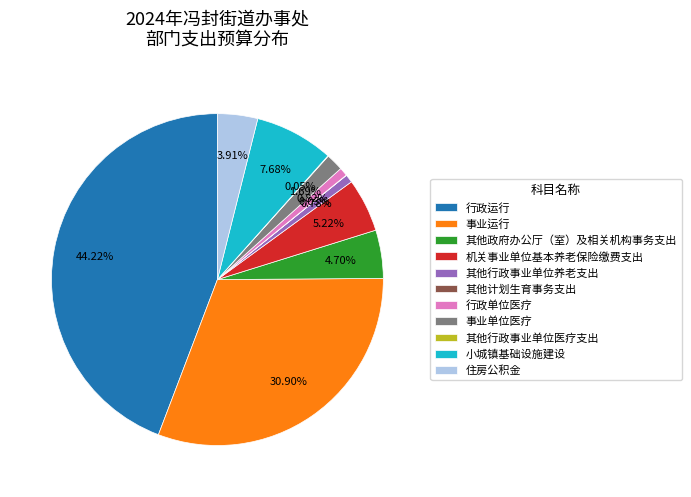

To the nearest percent, what is the average slice percentage?

9%